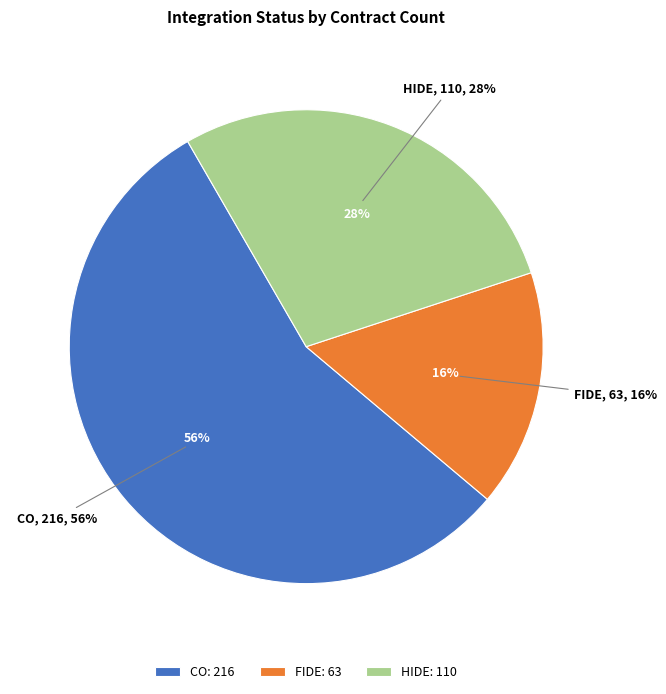

Which category has the smallest portion of the pie?

FIDE